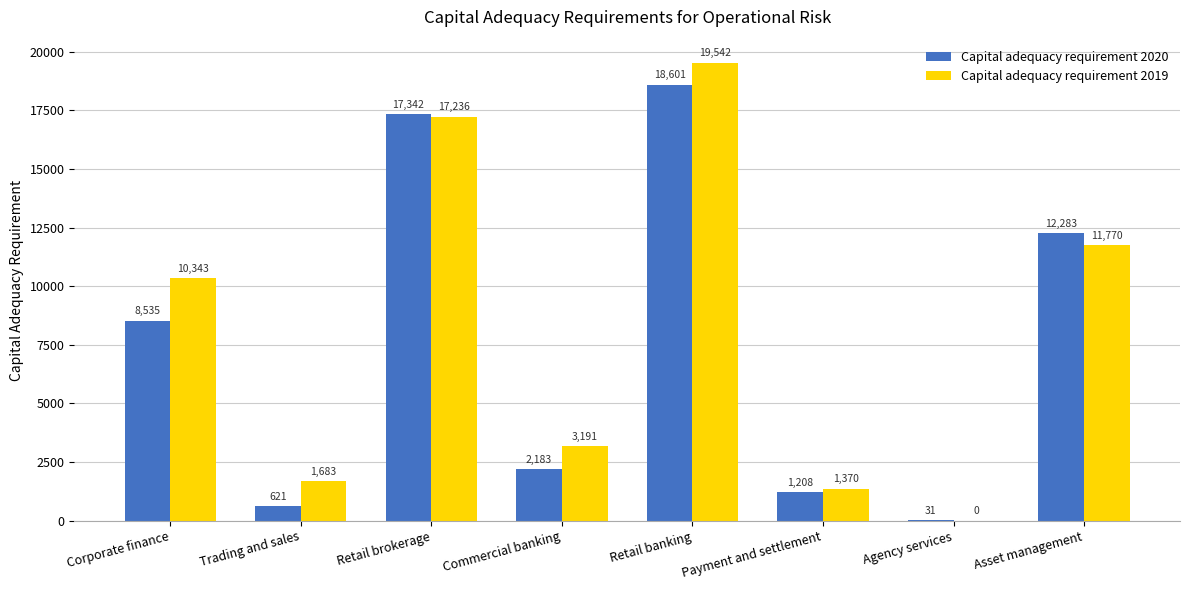

How many groups of bars are there?

8